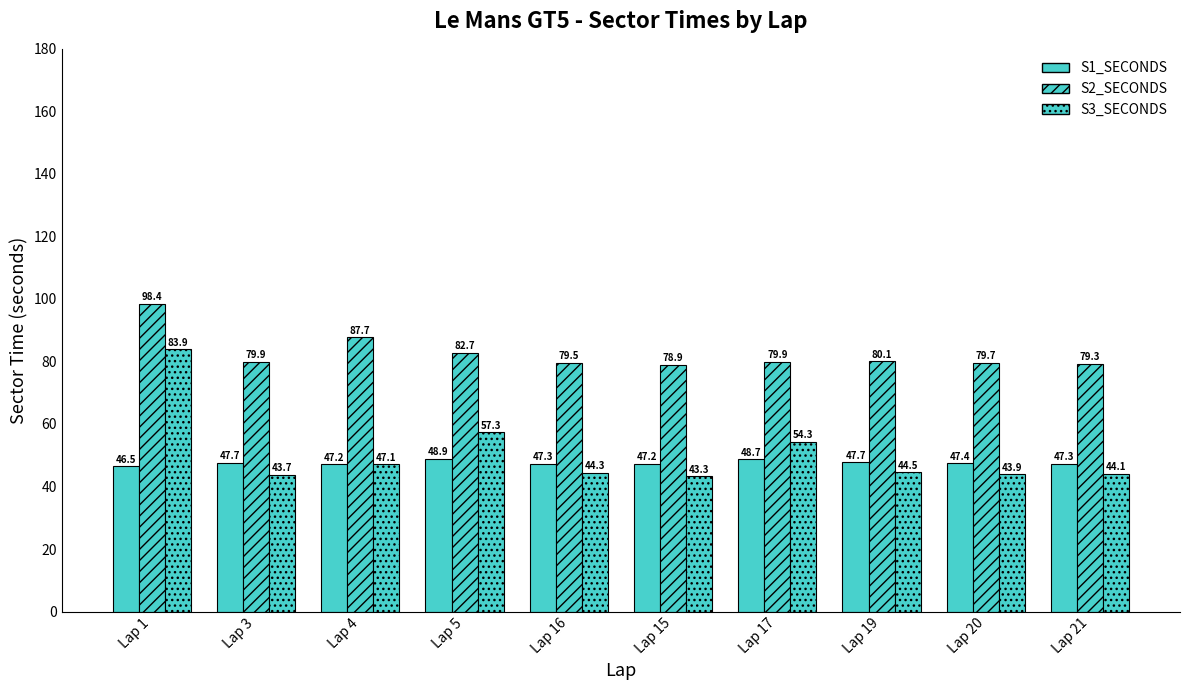

Which category has the lowest value across all series?

Lap 15